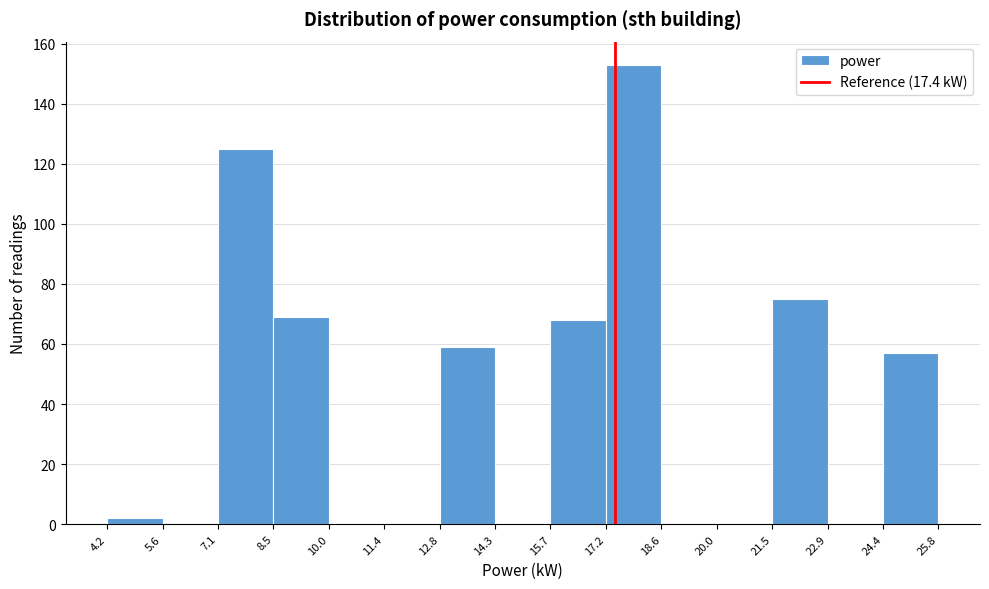

How tall is the bar that spans 17.2 to 18.6 on the x-axis? The values are not printed on the chart, so give them approximately, as read against the axis.

154